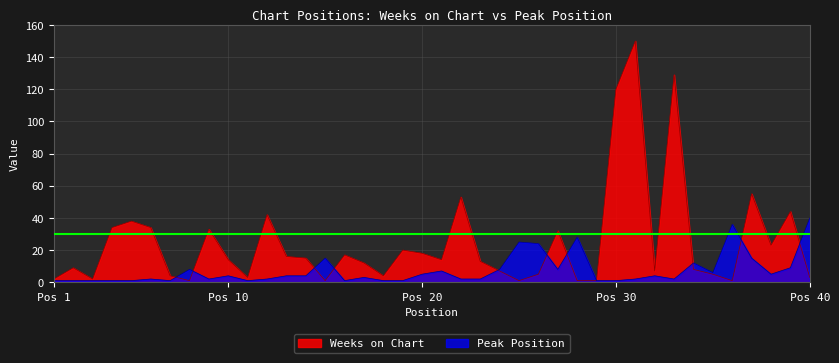

Does the chart have visible grid lines?

Yes